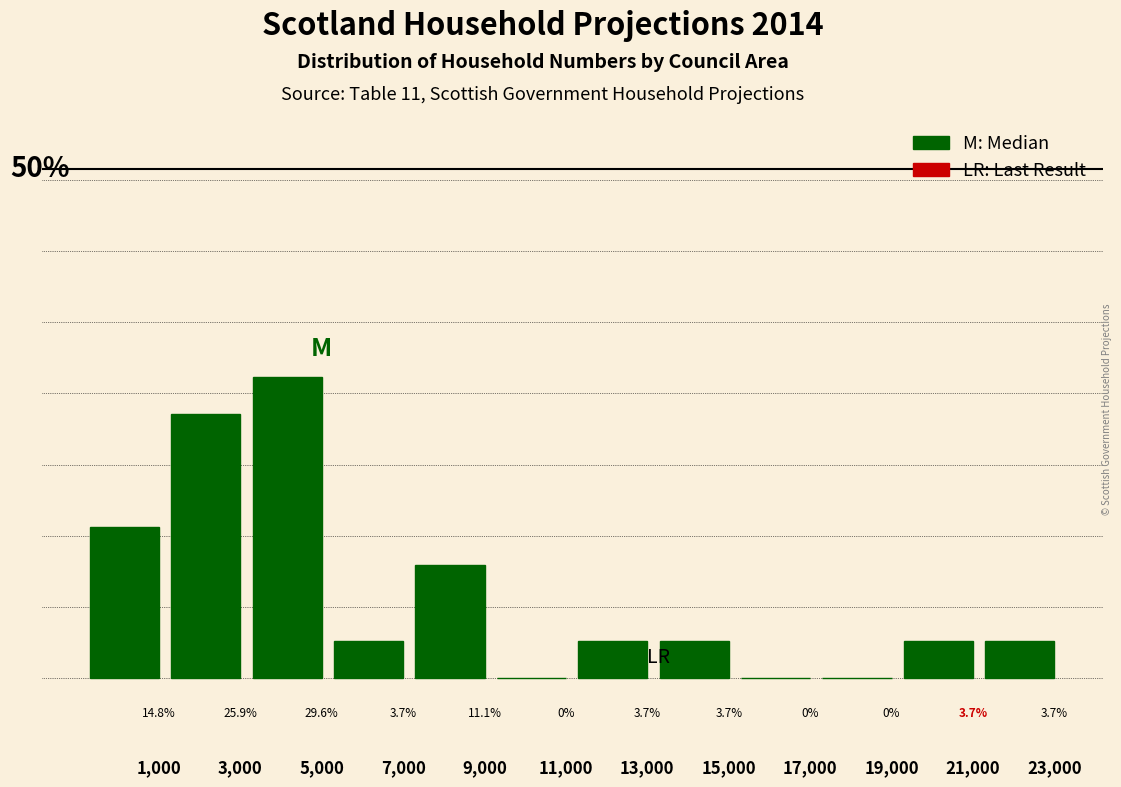

Between 11,000 and 1,000, which is larger?

1,000